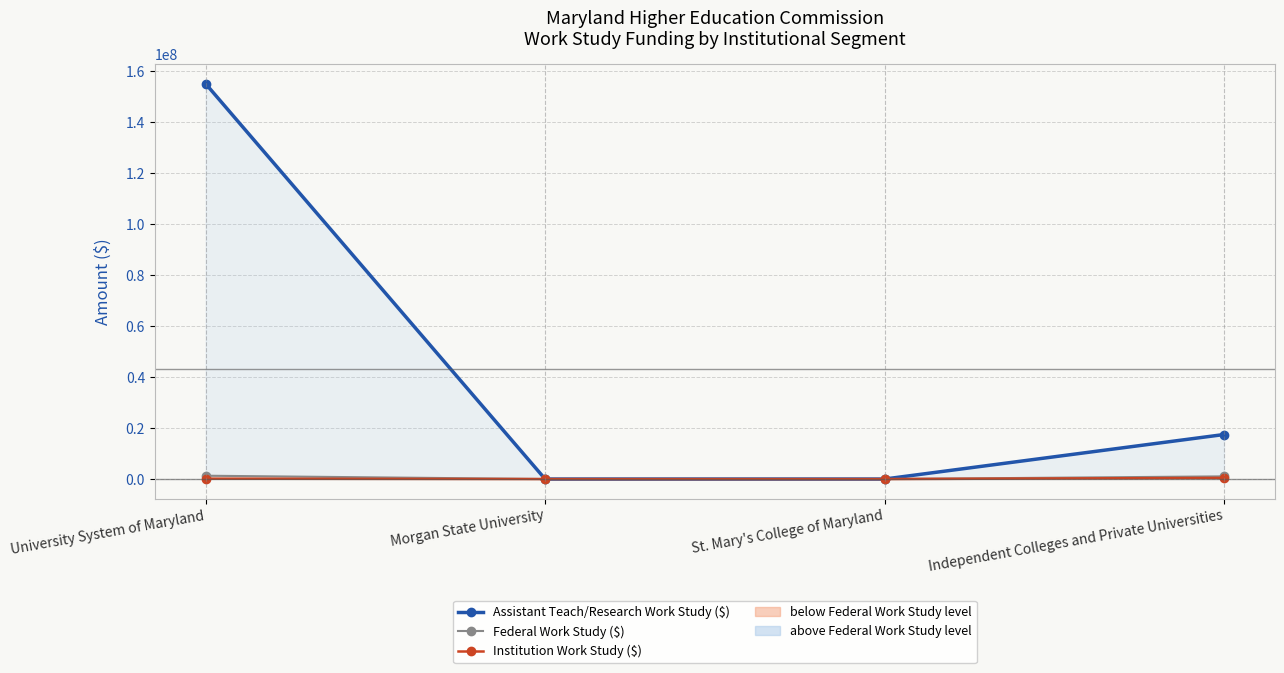

At which label does Assistant Teach/Research Work Study ($) first exceed 17477280?

University System of Maryland